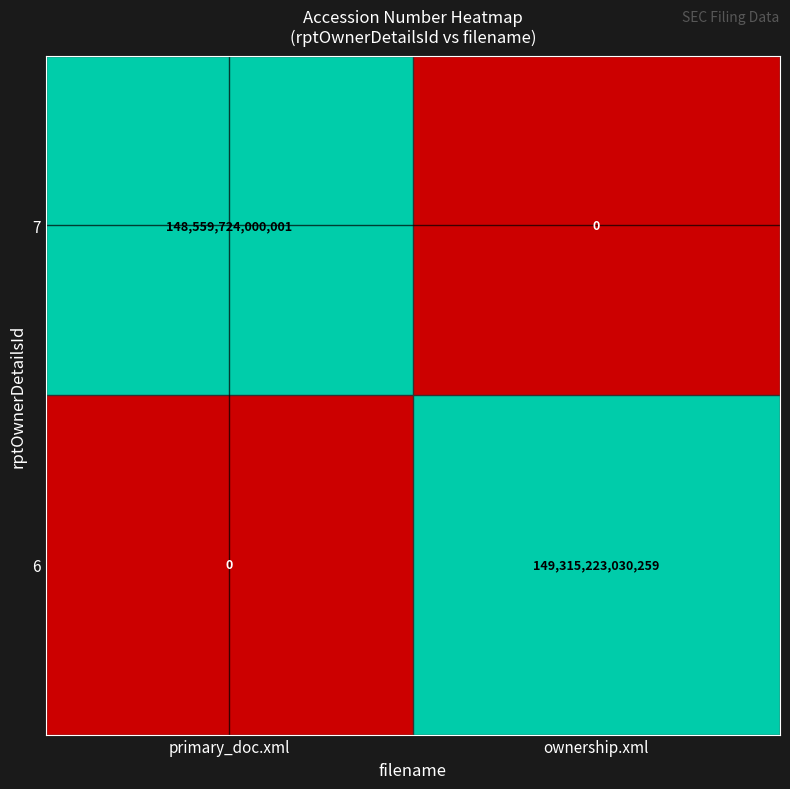

Rank the series by their average value, from lowest to highest.

7, 6